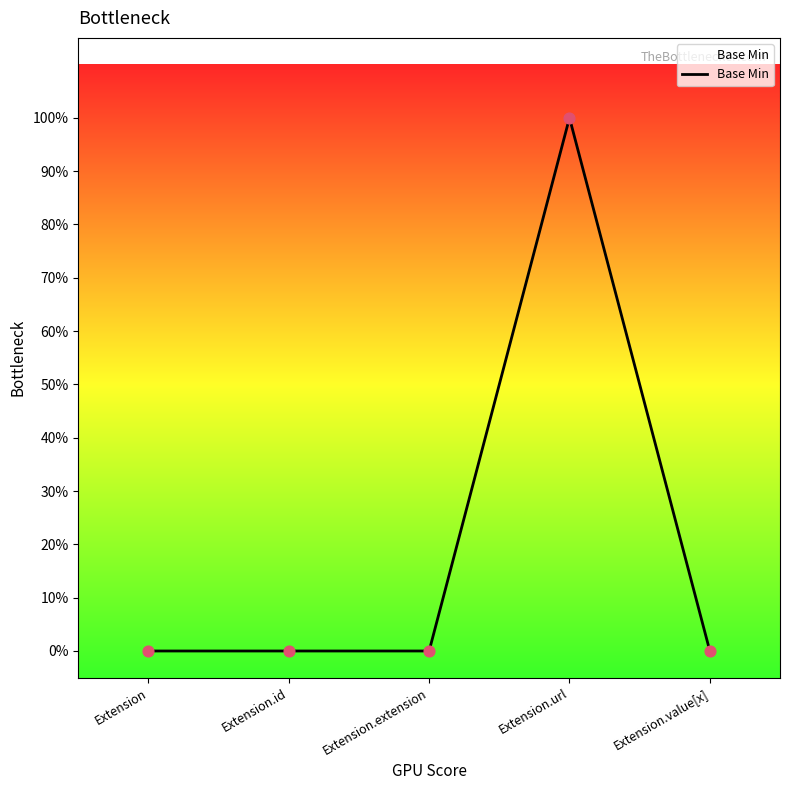

Which has a higher value, Extension.extension or Extension.url?

Extension.url